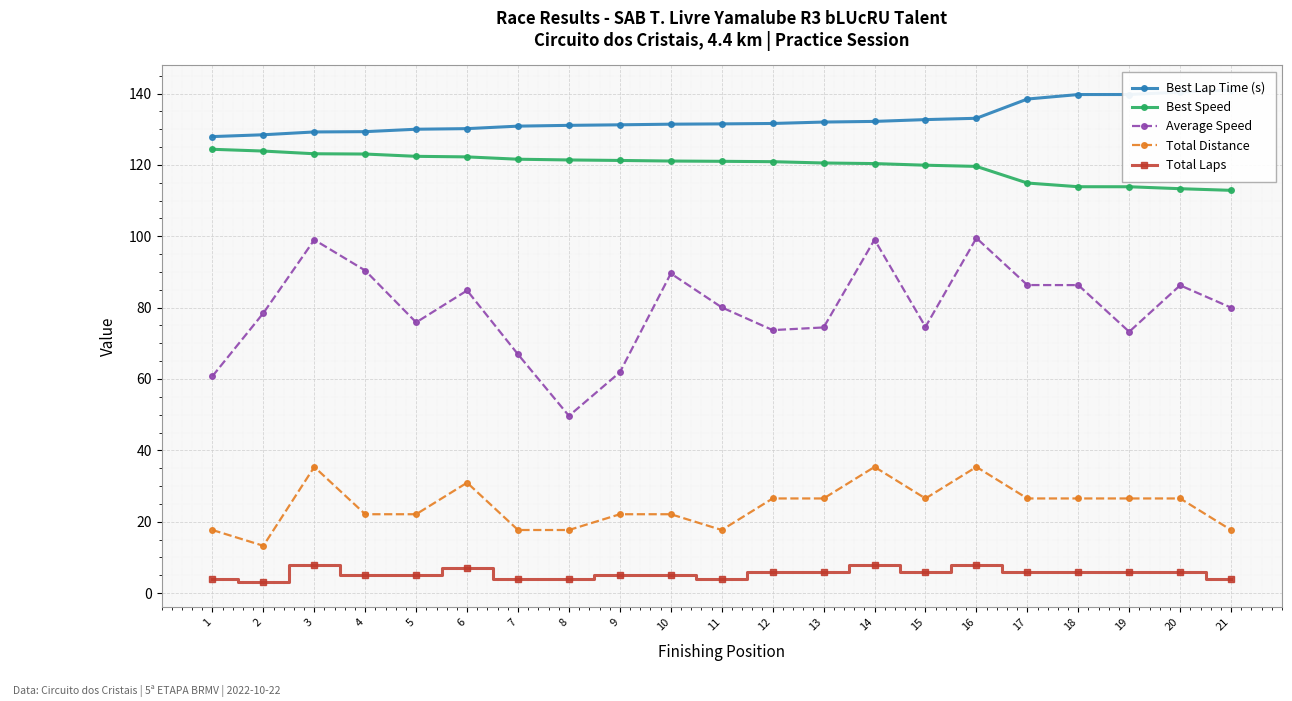

What is the minimum value shown in the chart?

3.0